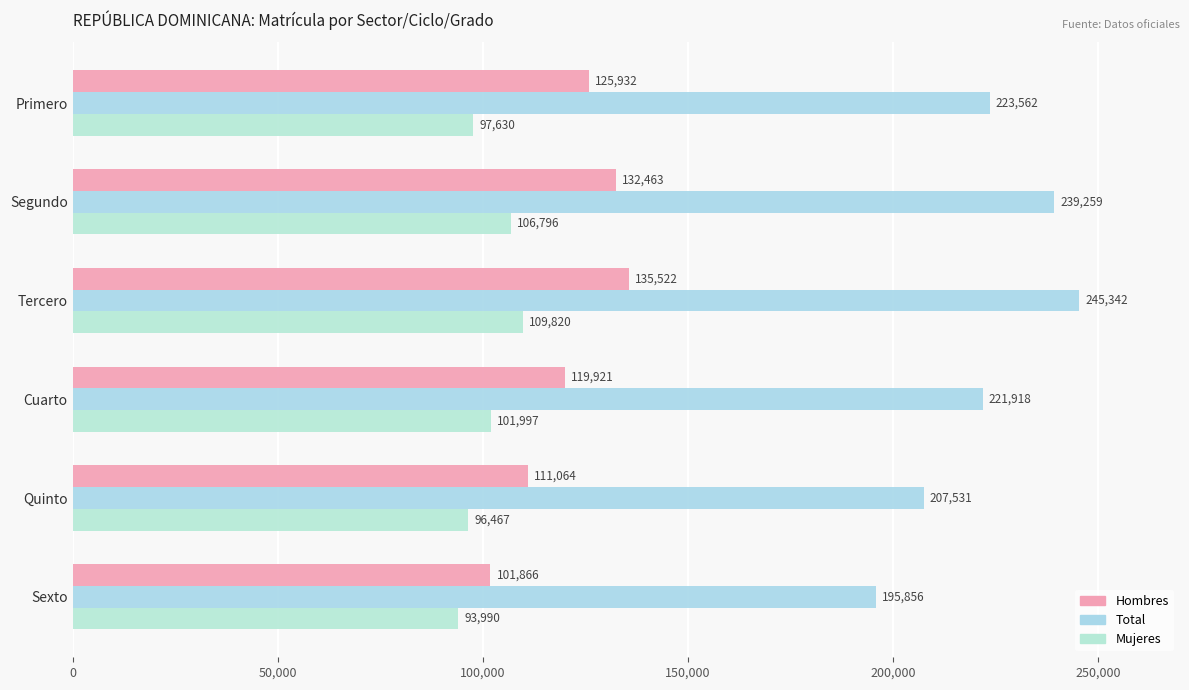

How many data points in Hombres are less than 125932?

3